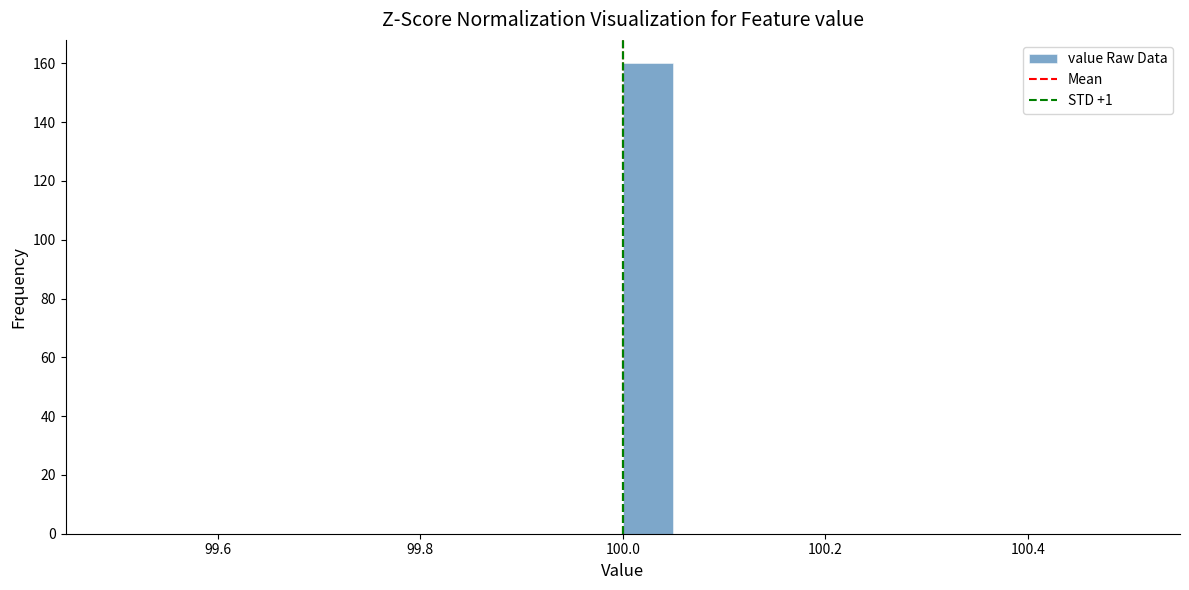

Read against the x-axis, roughly where is the centre of the tallest bar?

100.02